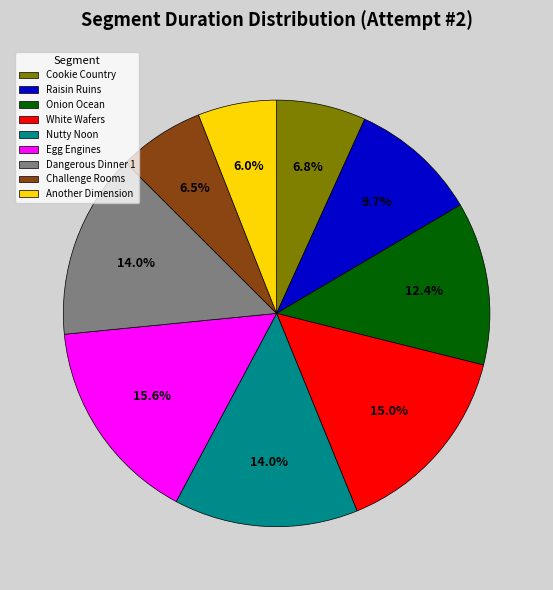

Is it true that Onion Ocean is 12% of the pie?

True